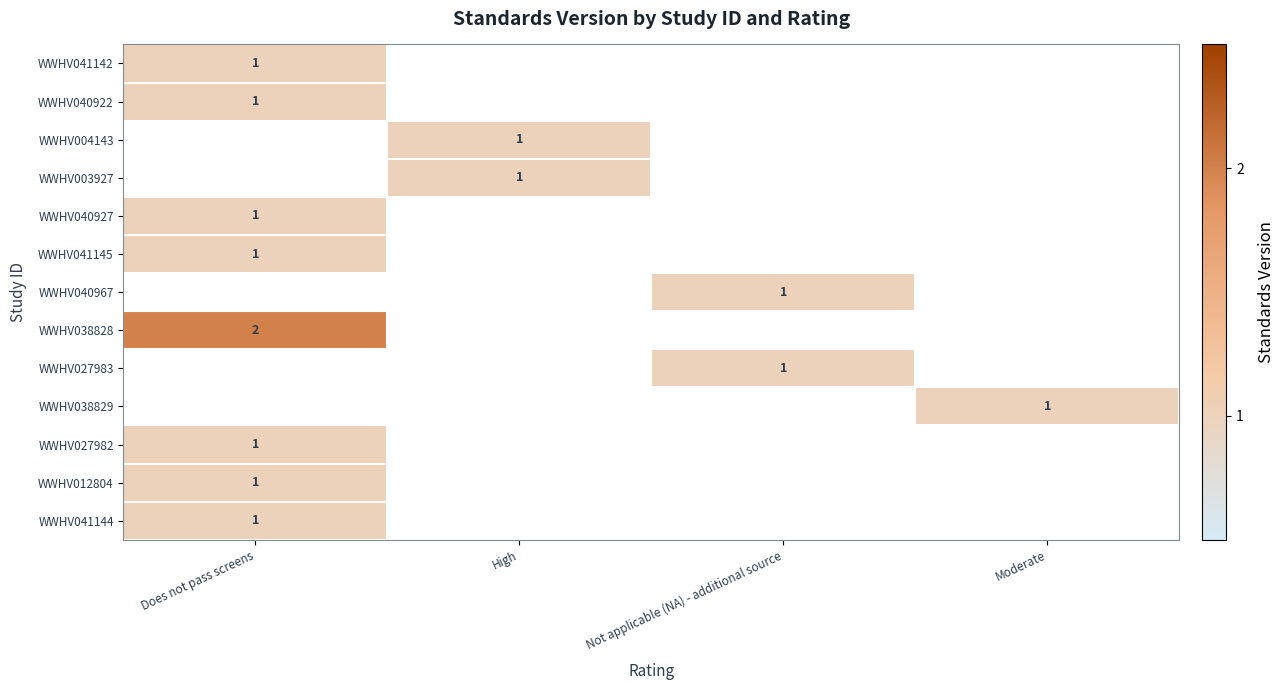

The value of WWHV040967 at Not applicable (NA) - additional source is 1. True or false?

True